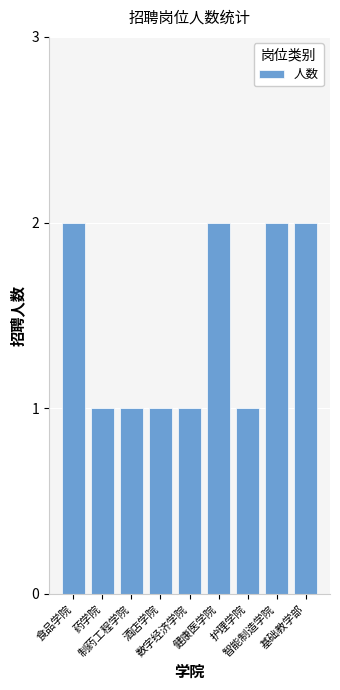

True or false: the data shows 1 at 药学院.

True